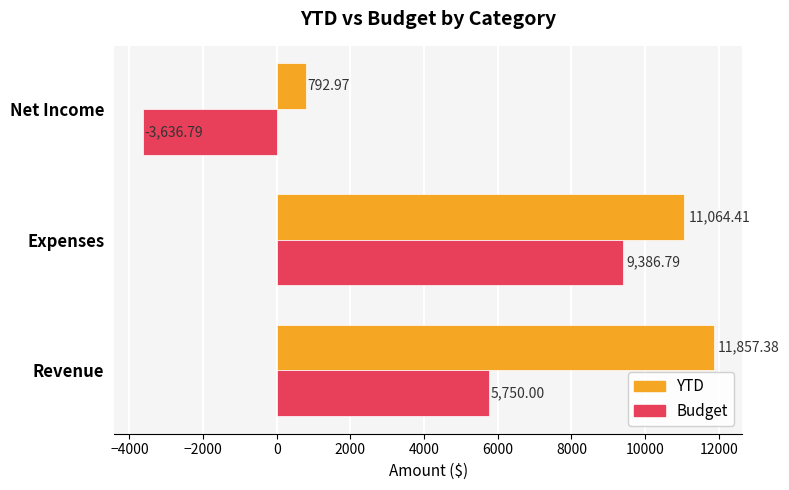

What are all the series names shown in the legend?

YTD, Budget